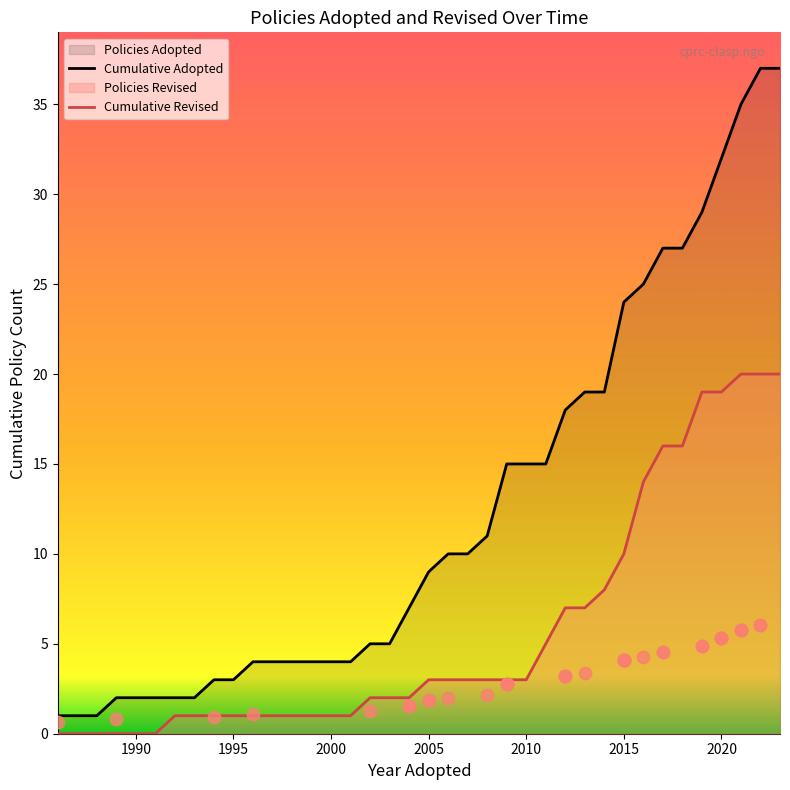

True or false: Cumulative Revised and Cumulative Adopted intersect in this chart.

False